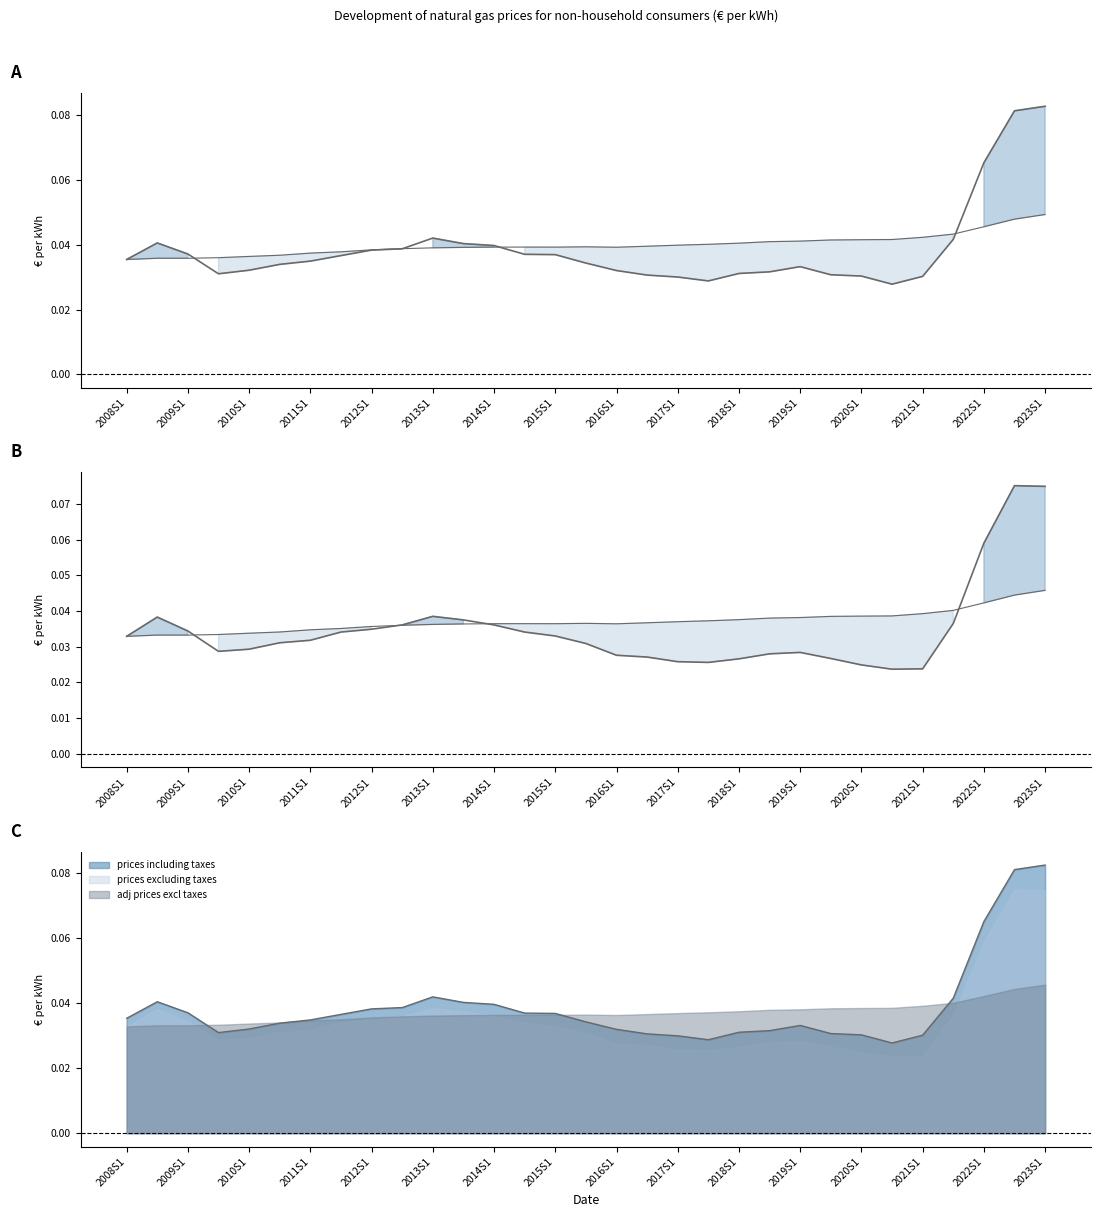

True or false: prices excluding taxes (line) and adj prices excl taxes (line) cross at least once.

True